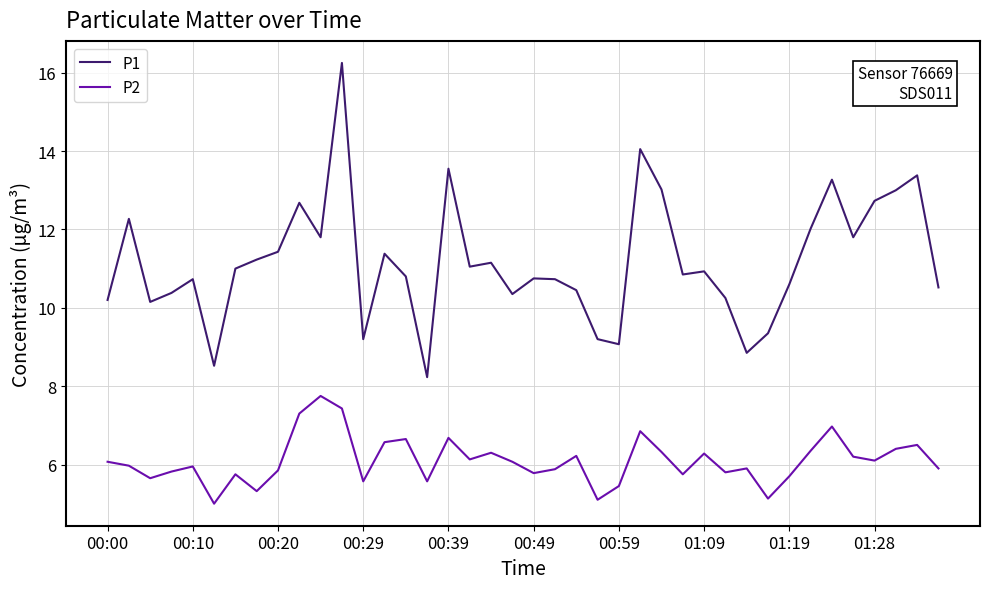

What is the sum of all P2 values?

244.0